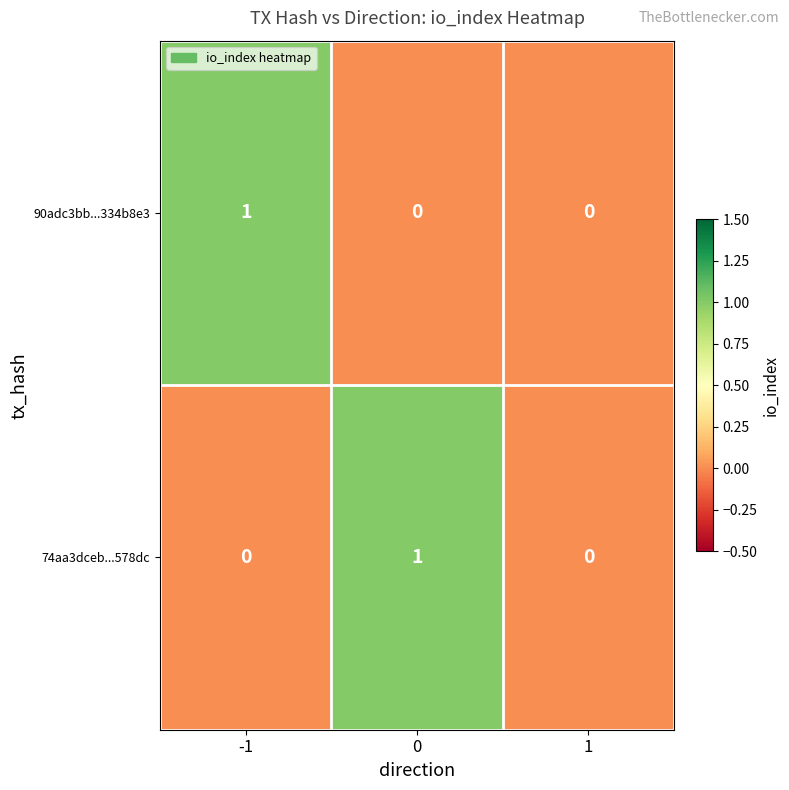

Is the value of 74aa3dceb...578dc at 0 greater than the value of 90adc3bb...334b8e3 at 1?

Yes